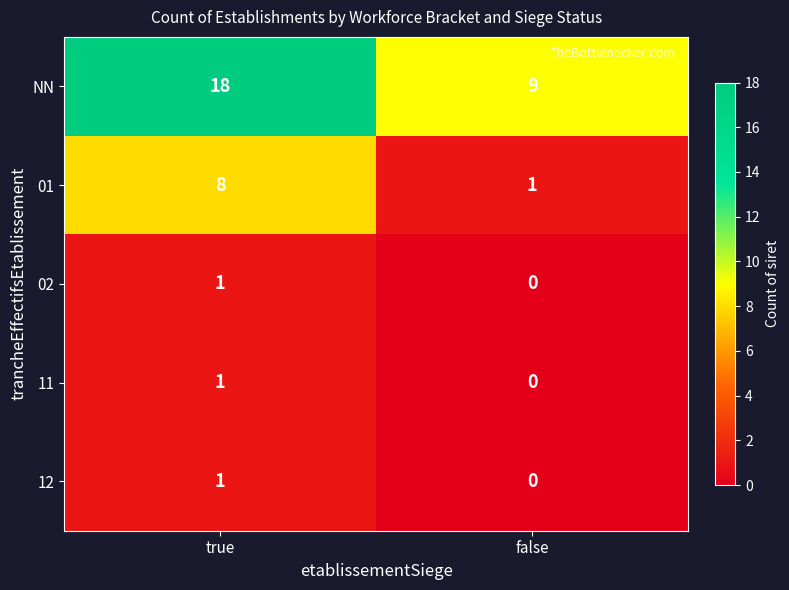

Reading left to right, transcribe all the data shown in this chart.

NN: true=18	false=9
01: true=8	false=1
02: true=1	false=0
11: true=1	false=0
12: true=1	false=0